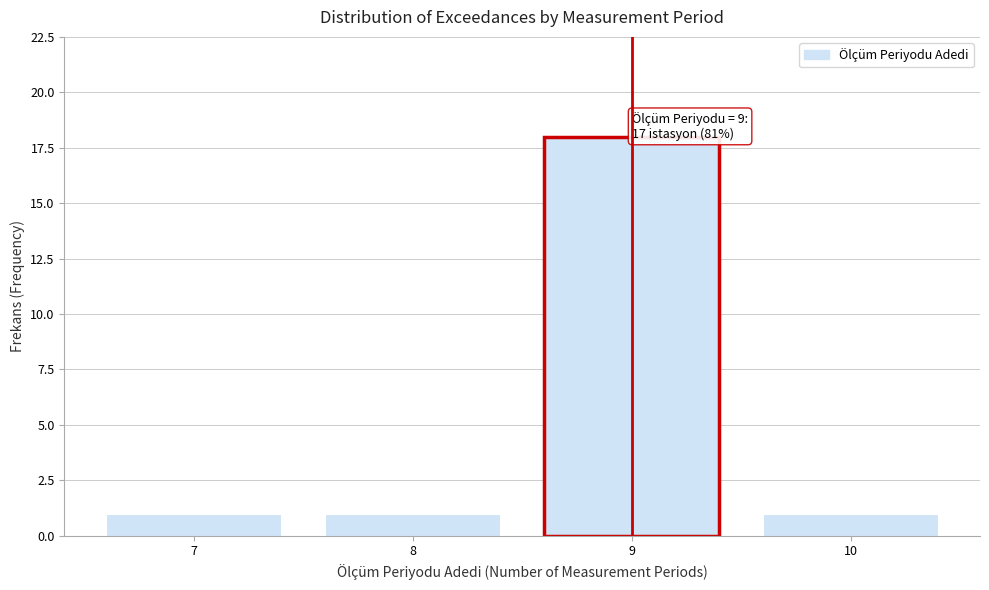

Reading left to right, what are all the values shown in this chart?

1	1	18	1